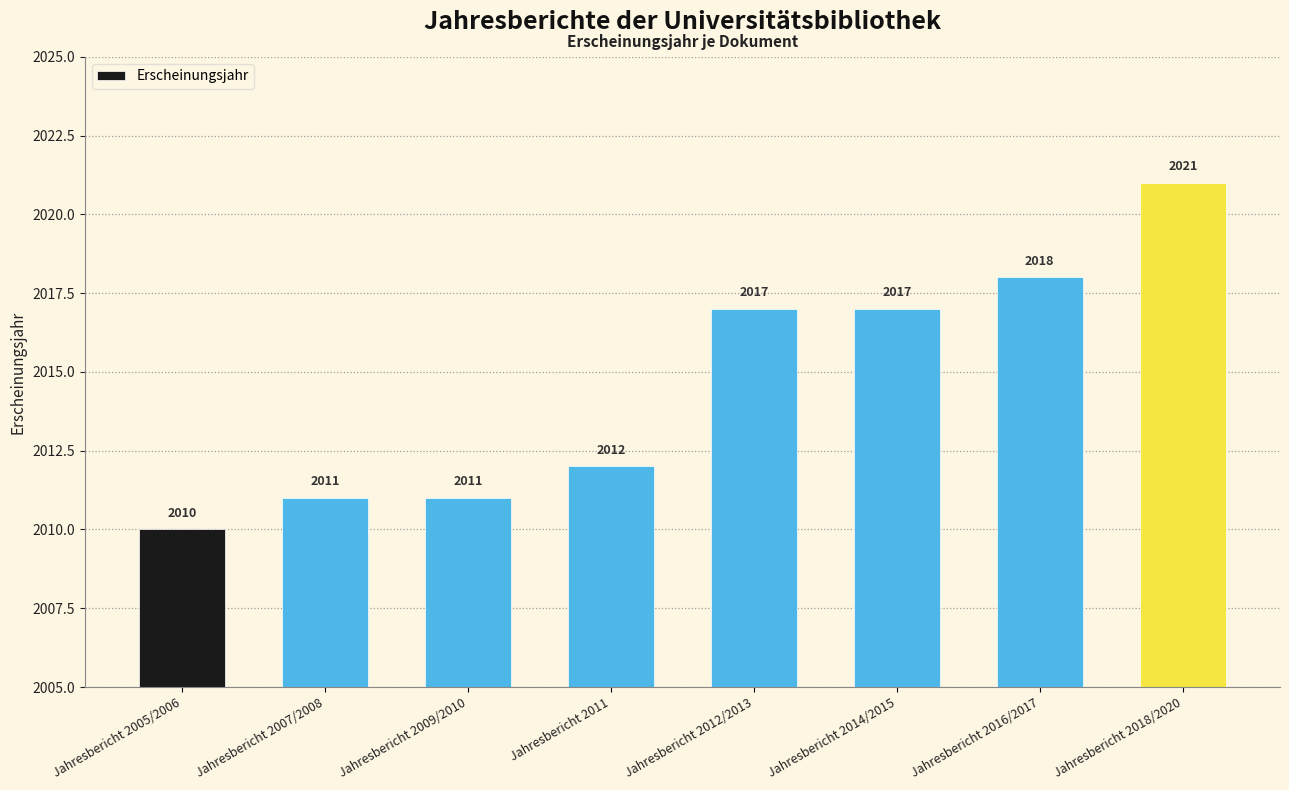

Reading left to right, transcribe all the data shown in this chart.

Jahresbericht 2005/2006=2010	Jahresbericht 2007/2008=2011	Jahresbericht 2009/2010=2011	Jahresbericht 2011=2012	Jahresbericht 2012/2013=2017	Jahresbericht 2014/2015=2017	Jahresbericht 2016/2017=2018	Jahresbericht 2018/2020=2021